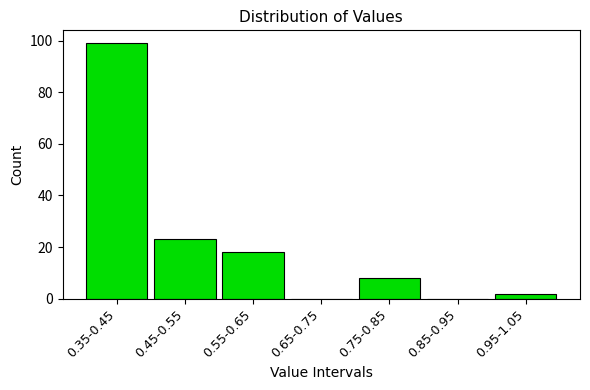

Reading right to left, what are all the values shown in this chart?

0.95-1.05=2	0.85-0.95=0	0.75-0.85=8	0.65-0.75=0	0.55-0.65=18	0.45-0.55=23	0.35-0.45=99